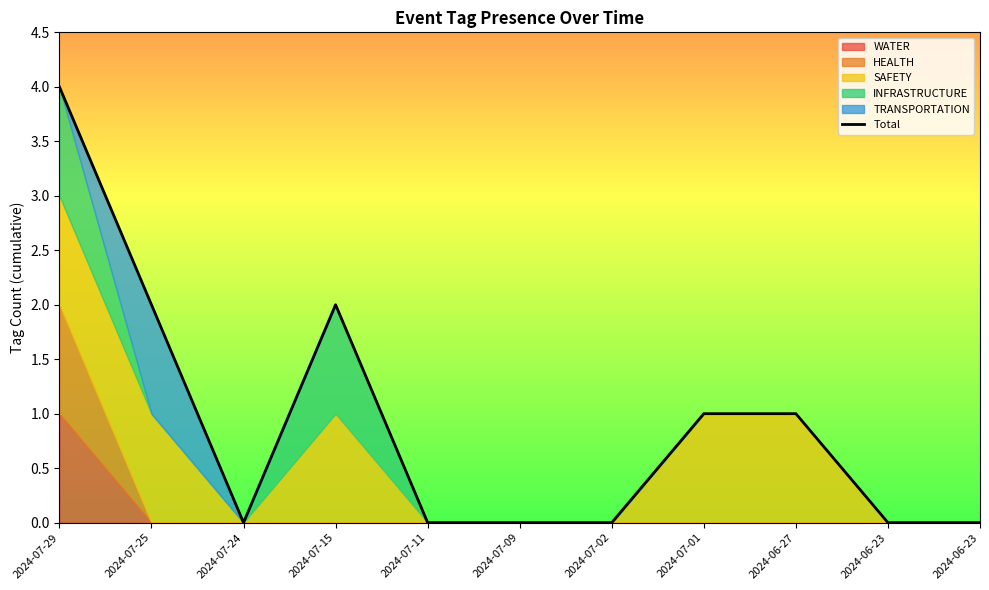

What is the average value?

1